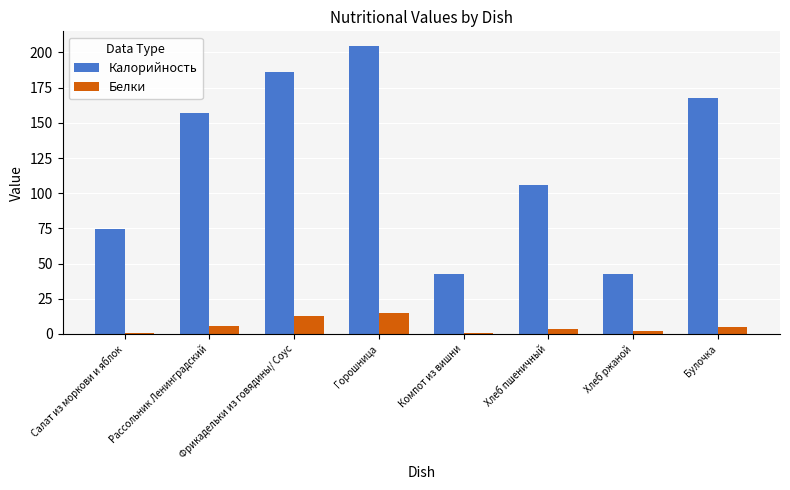

Where does the Калорийность series first go above 156?

Рассольник Ленинградский